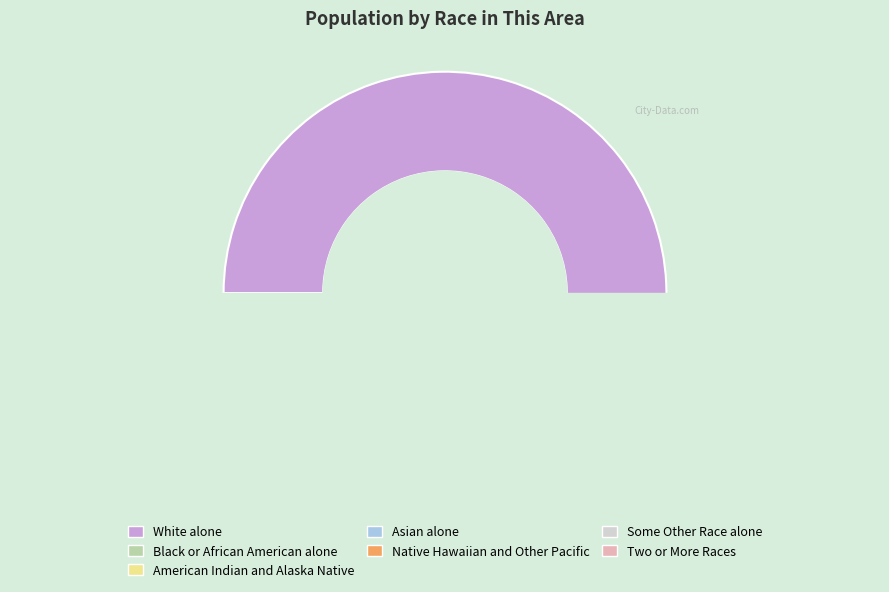

What percentage is the Two or More Races slice, to the nearest percent?

5%